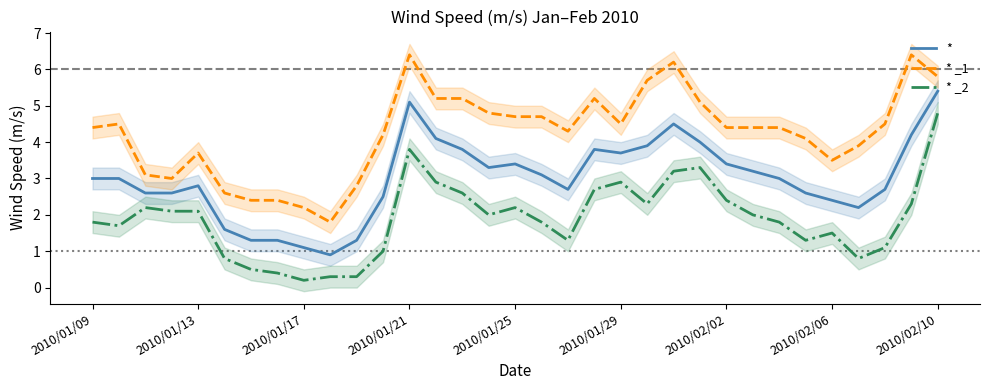

Which series has the widest spread of values?

* _1